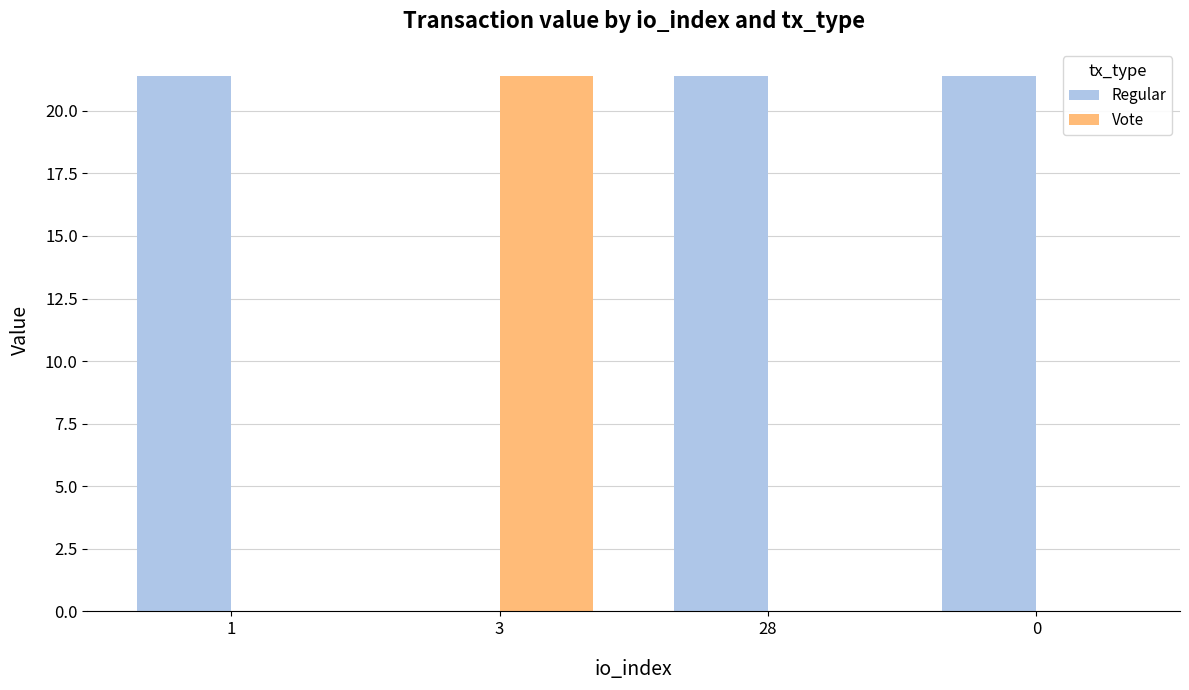

What is the sum of the Vote values at 3 and 1?

21.4